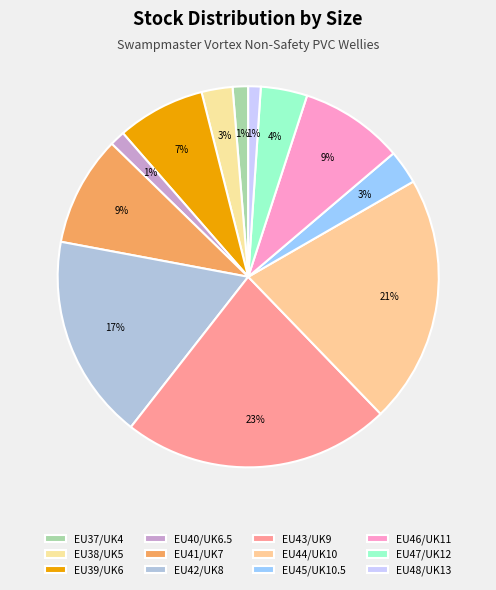

Count the number of slices in the pie.

12